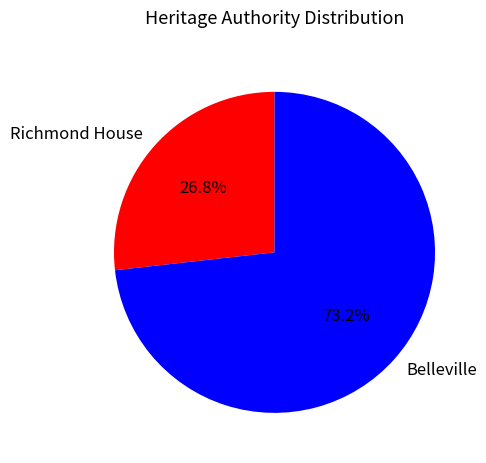

Which slice is the largest?

Belleville